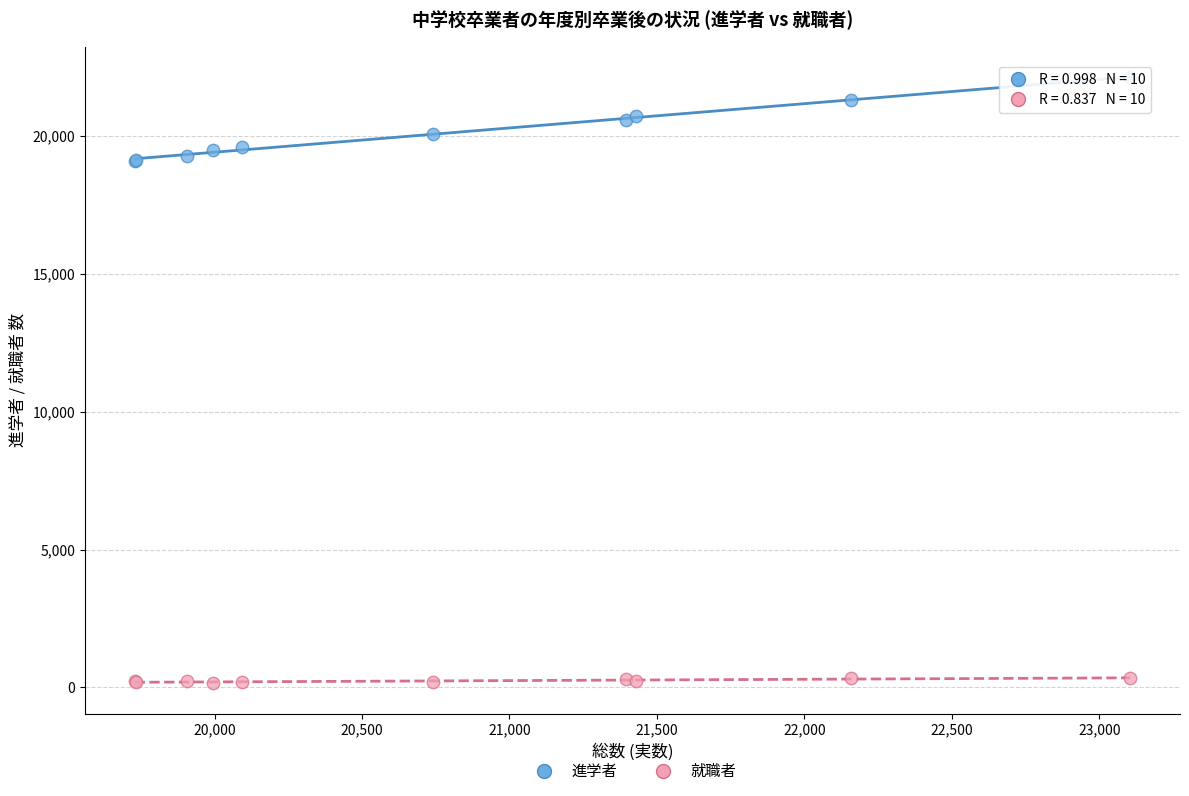

What are all the series names shown in the legend?

進学者, 就職者